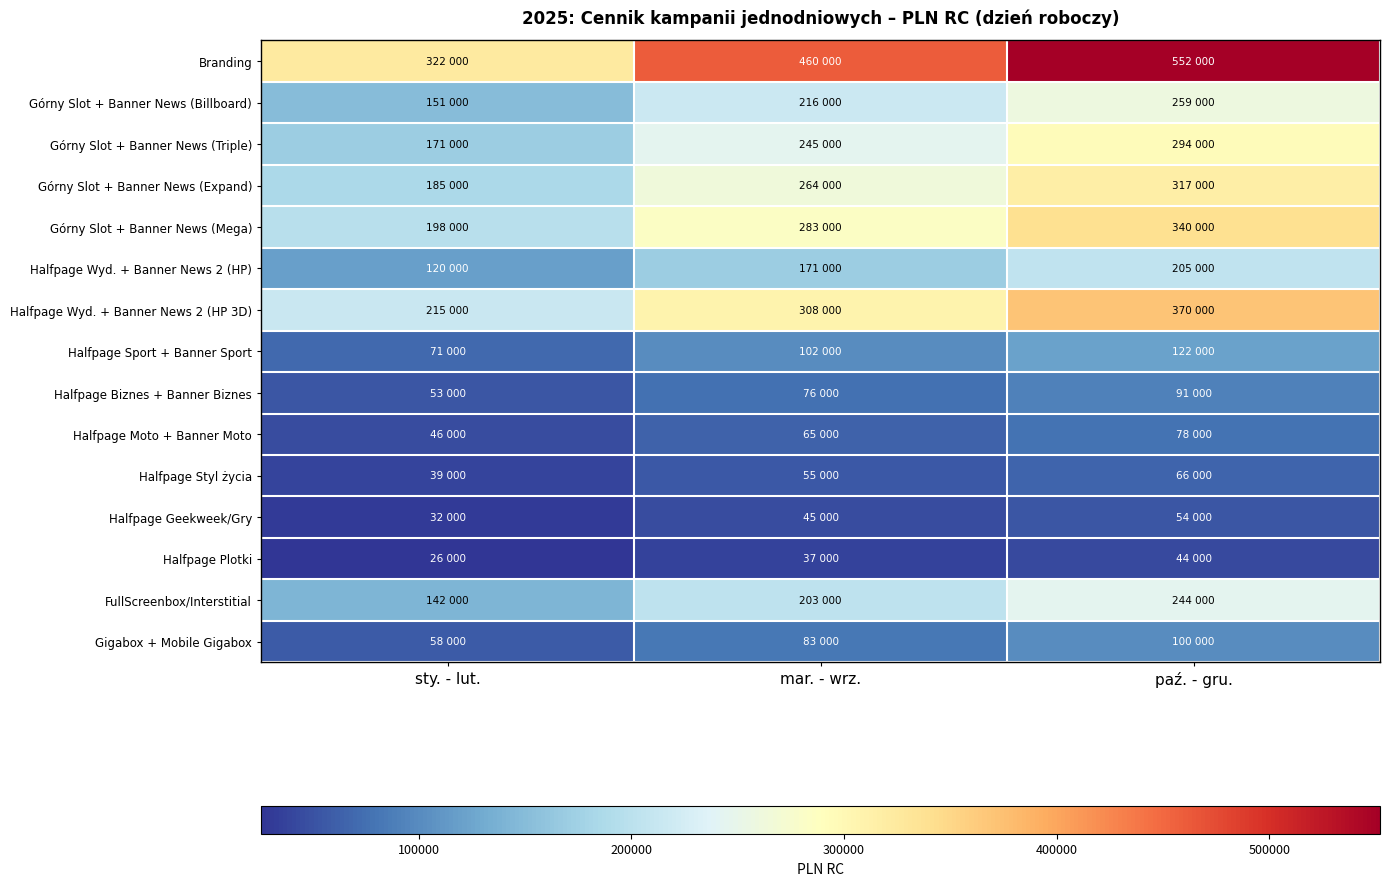

Count the number of data series in this chart.

15